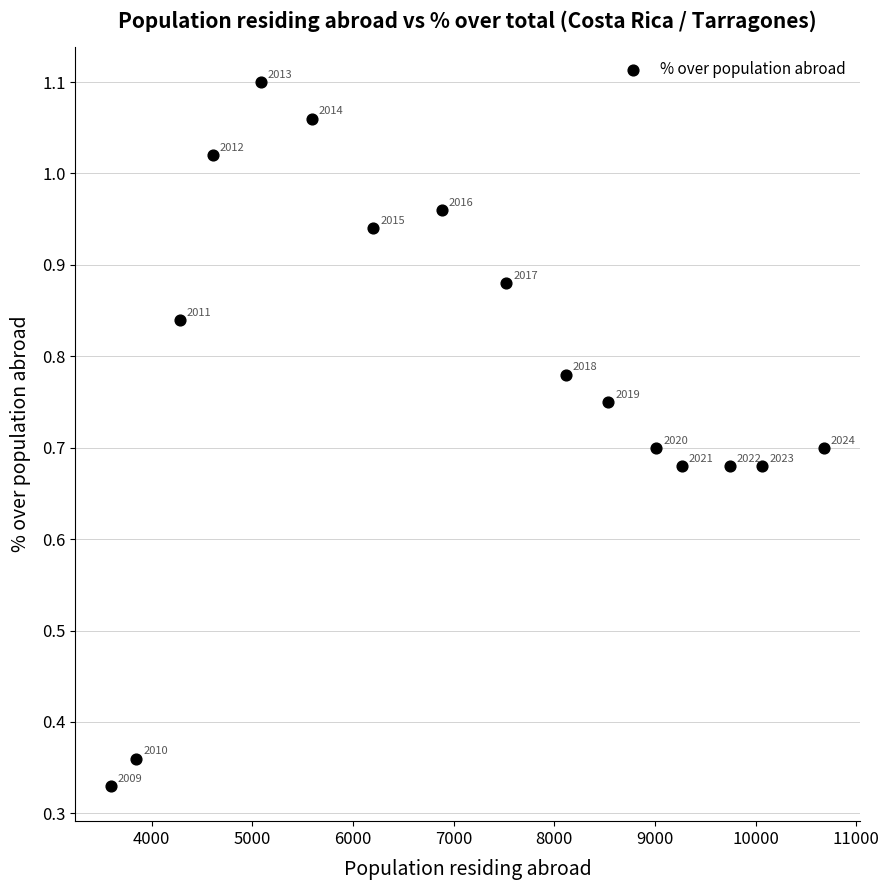

What is the range of X values (max minus min)?

7086.0